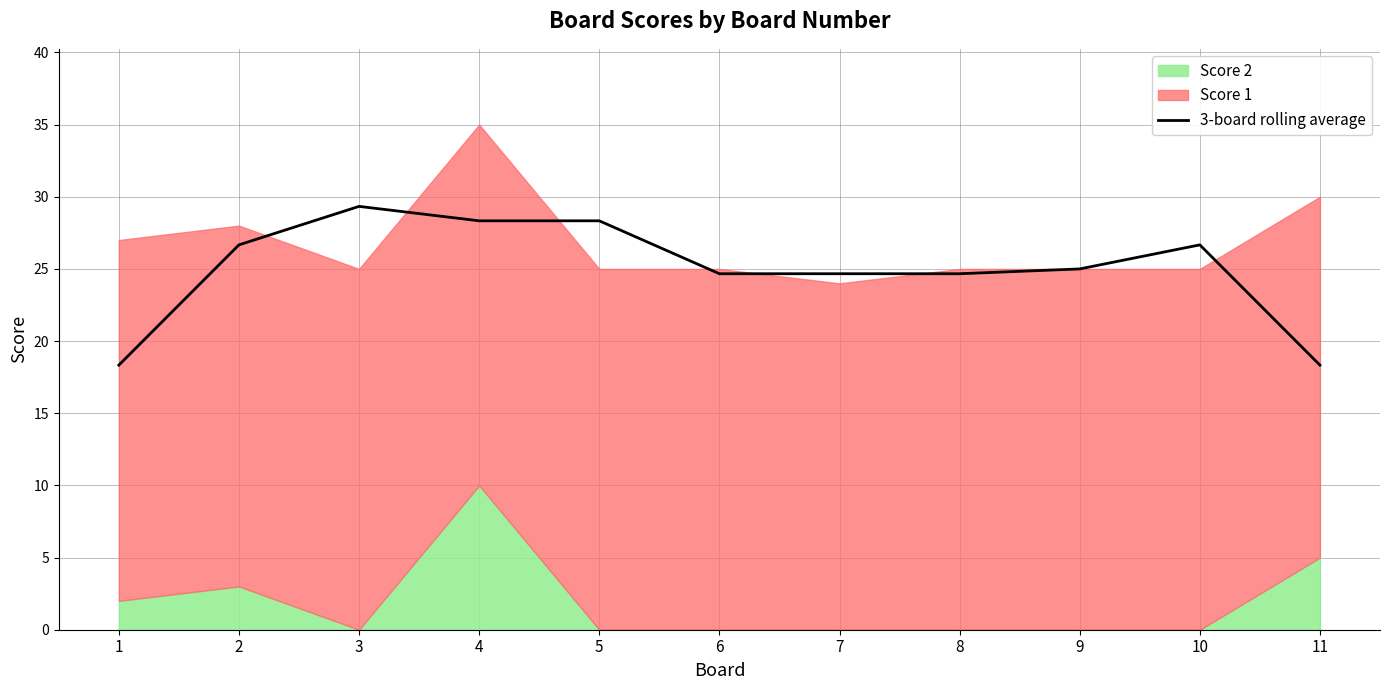

List the labels in order of value, largest first.

3, 4, 5, 2, 10, 9, 6, 7, 8, 1, 11